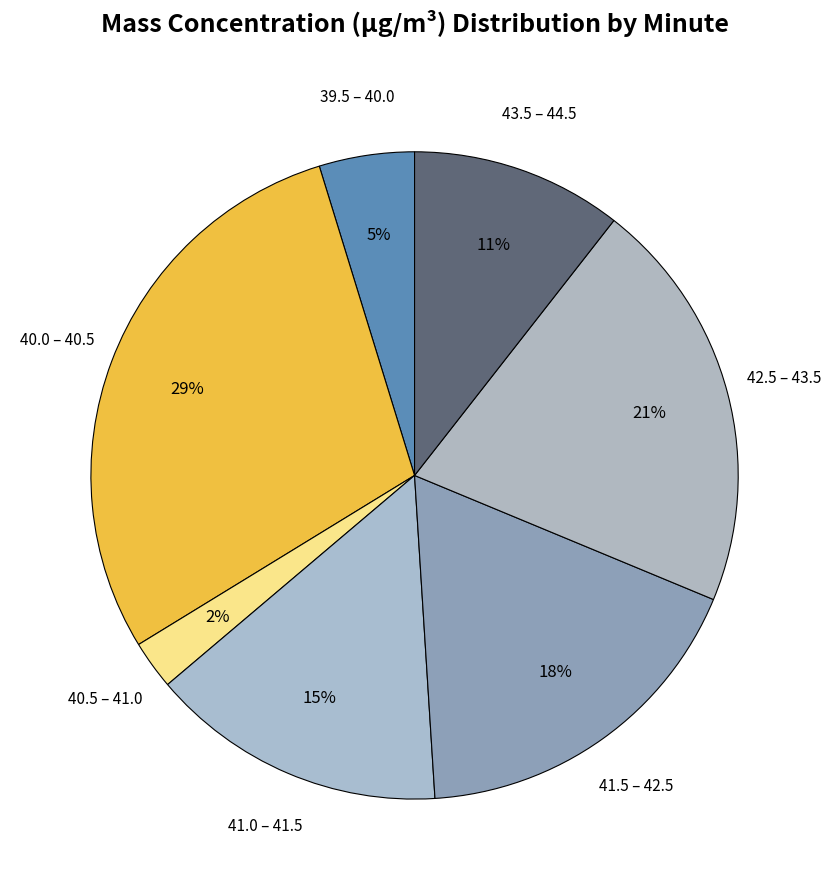

Which category has the smallest portion of the pie?

40.5 – 41.0